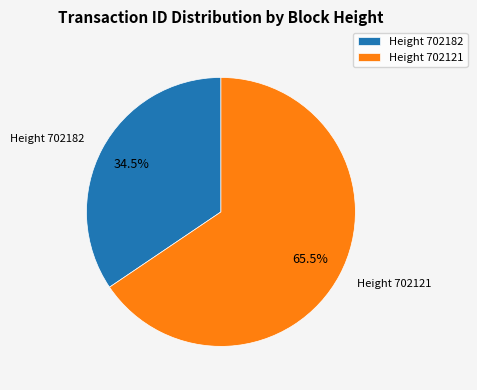

Which slice is the largest?

Height 702121